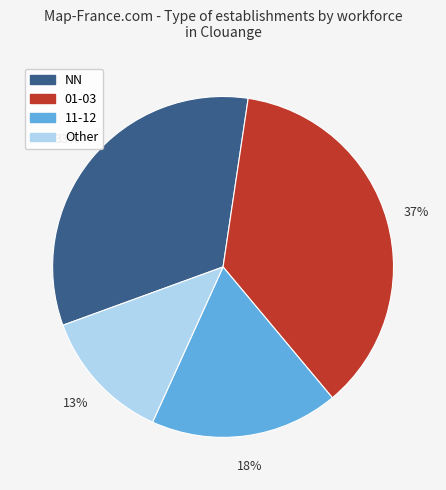

Does any single category account for the majority?

No